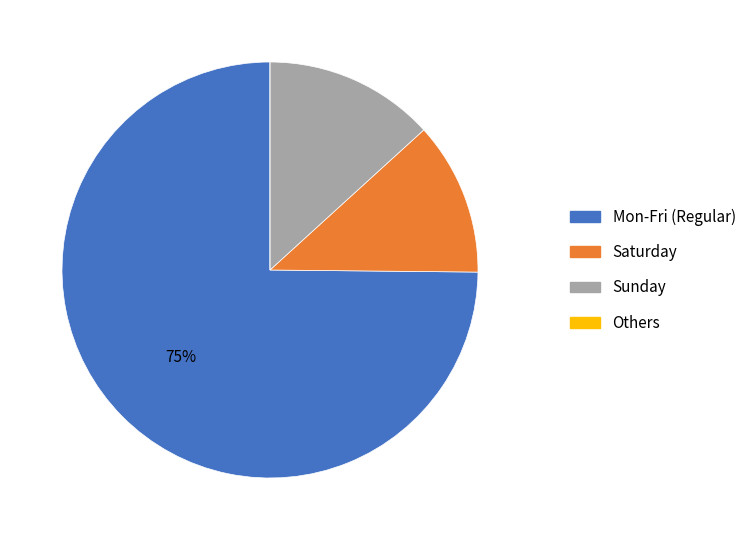

Does any single category account for the majority?

Yes